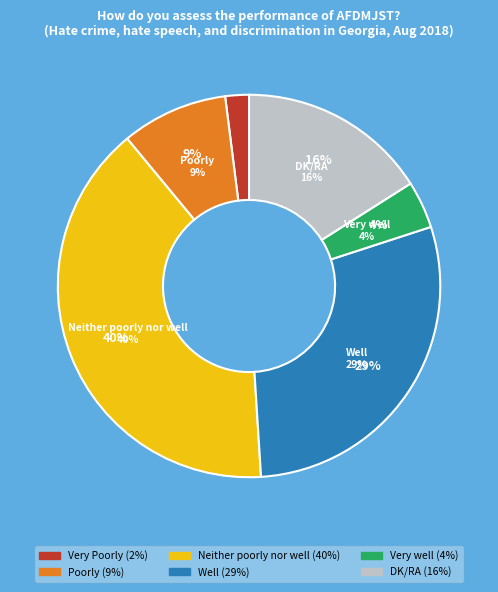

Is there a majority slice in this chart?

No